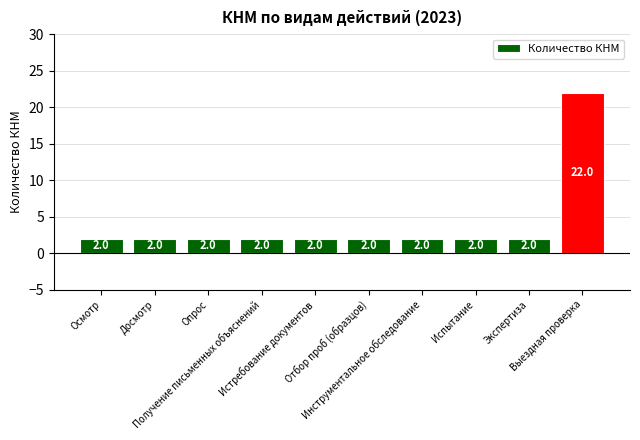

What is the greatest value displayed?

22